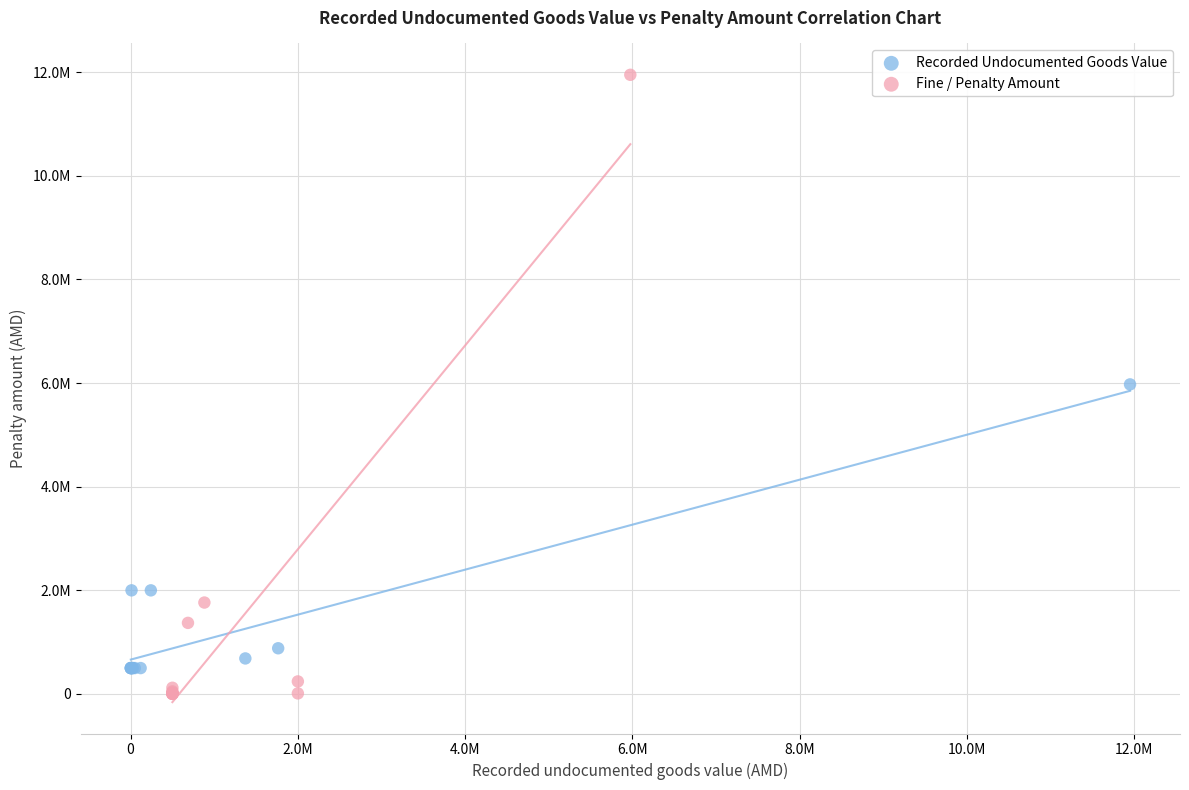

What are all the series names shown in the legend?

Recorded Undocumented Goods Value, Fine / Penalty Amount